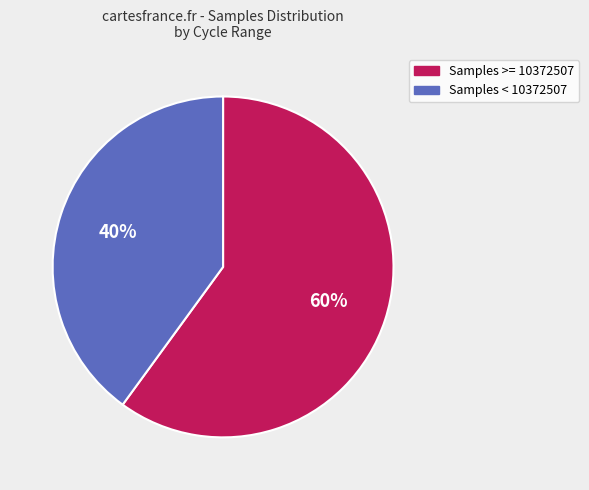

To the nearest percent, what is the difference between the largest and smallest slice percentages?

20%